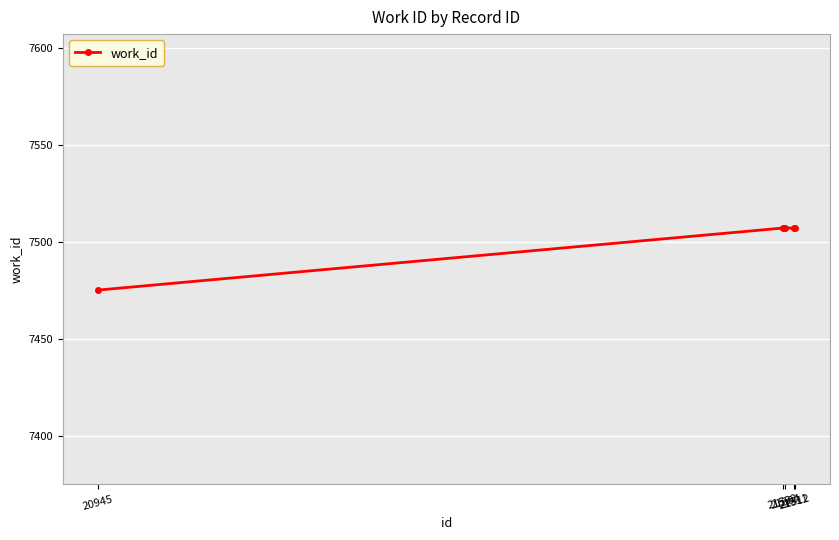

The chart shows a value of 7507 at 21502. True or false?

True